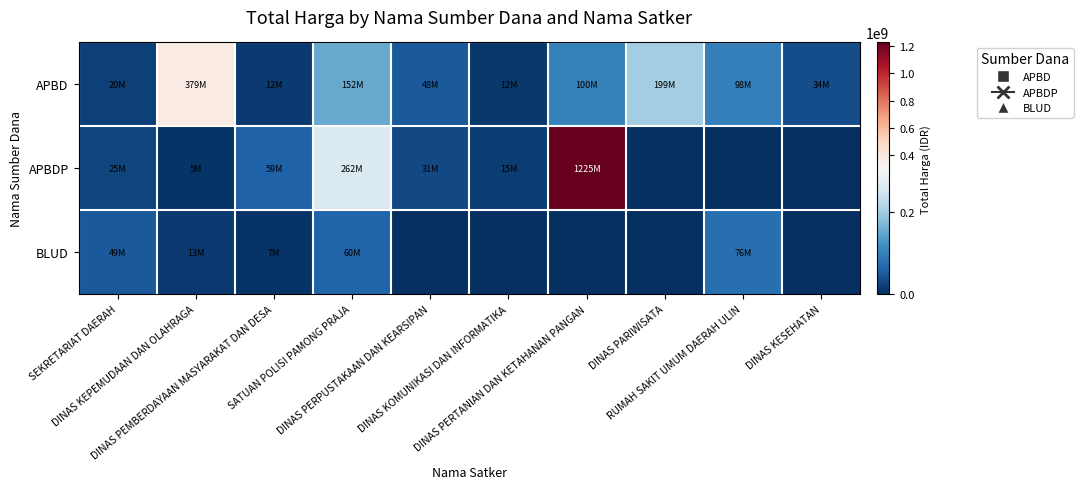

Count the number of categories in the chart.

10